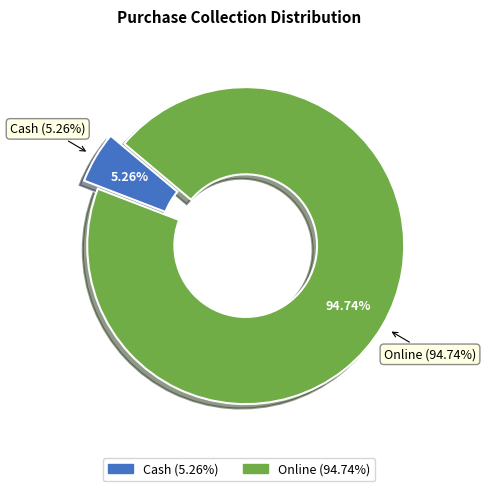

What portion of the pie excludes Online?

5.3%